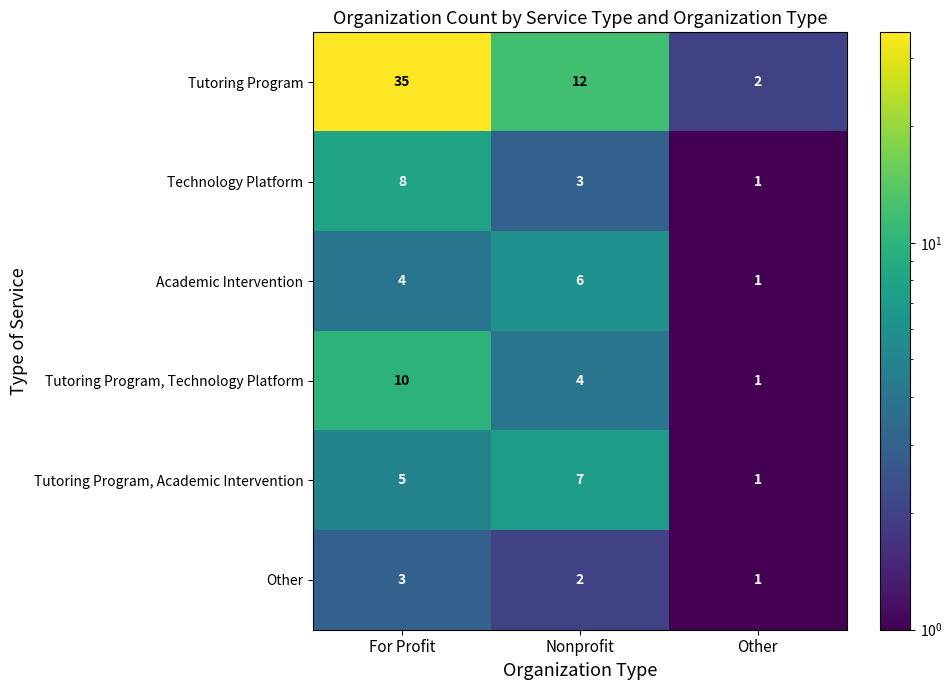

At which label does Other first exceed 2?

For Profit